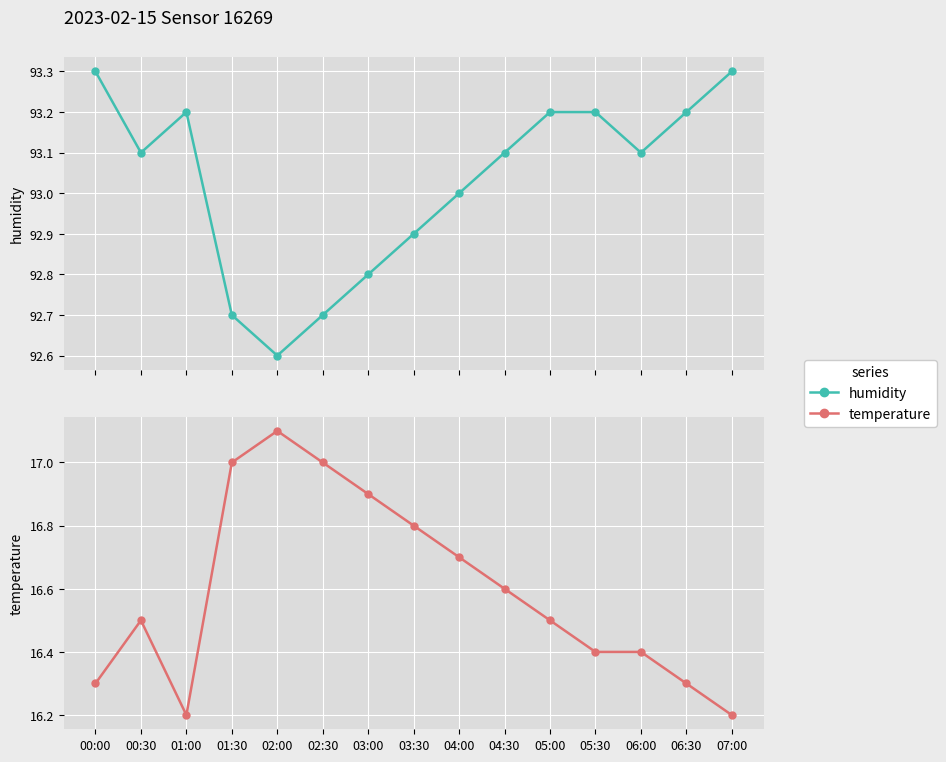

What value does the temperature series have at 01:00?

16.2